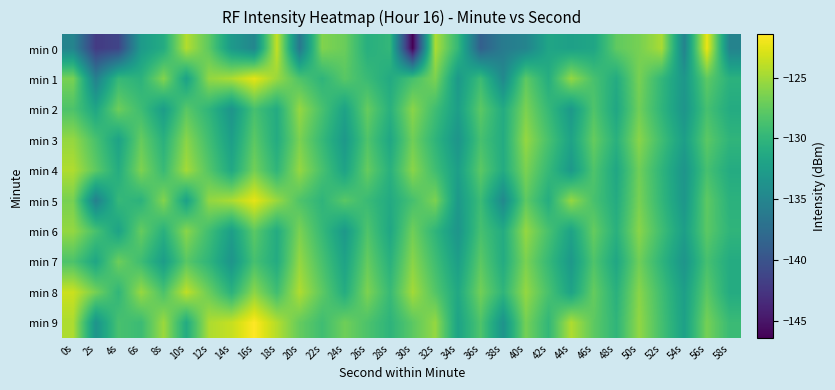

At 40s, list the series in order from smallest to largest.

min 0, min 1, min 5, min 9, min 2, min 4, min 7, min 3, min 6, min 8